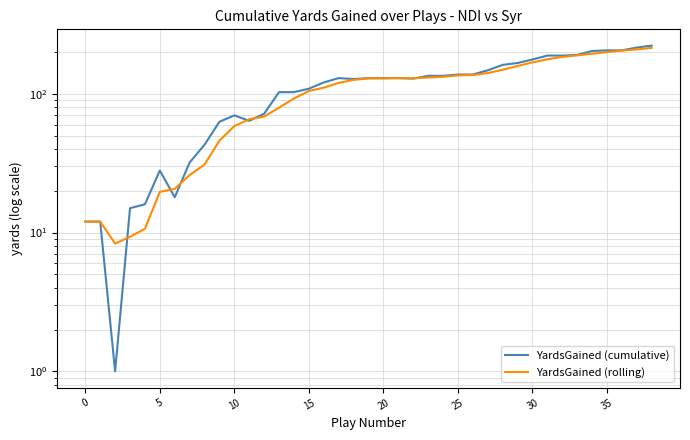

What is the difference between the maximum and second lowest values in the YardsGained (cumulative) series?

211.0